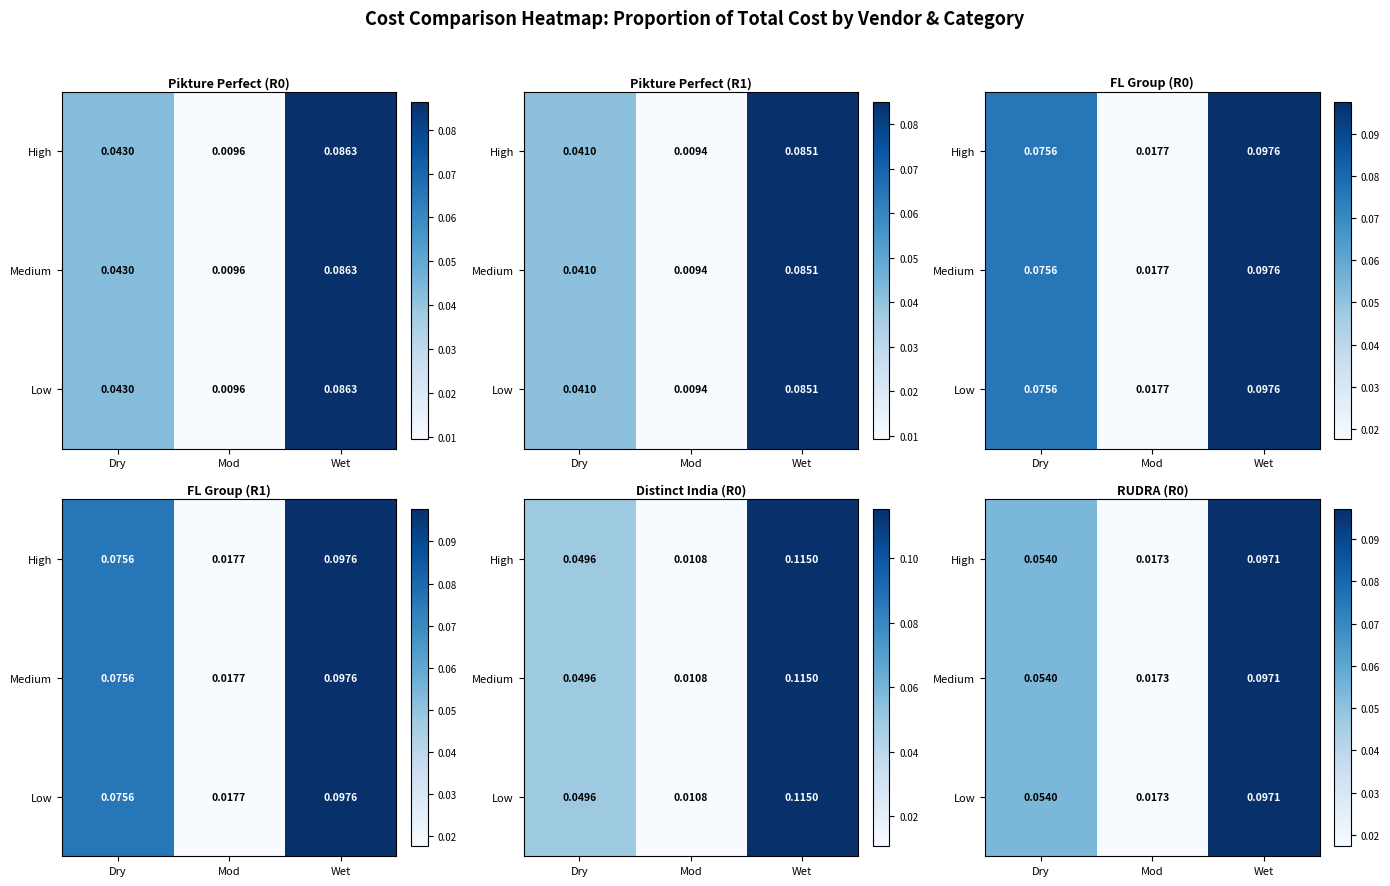

Count the number of categories in the chart.

3